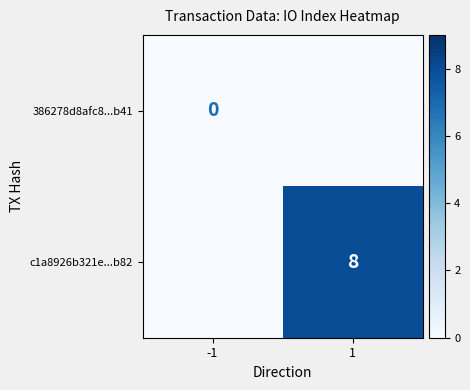

The value of c1a8926b321e...b82 at 1 is 8. True or false?

True